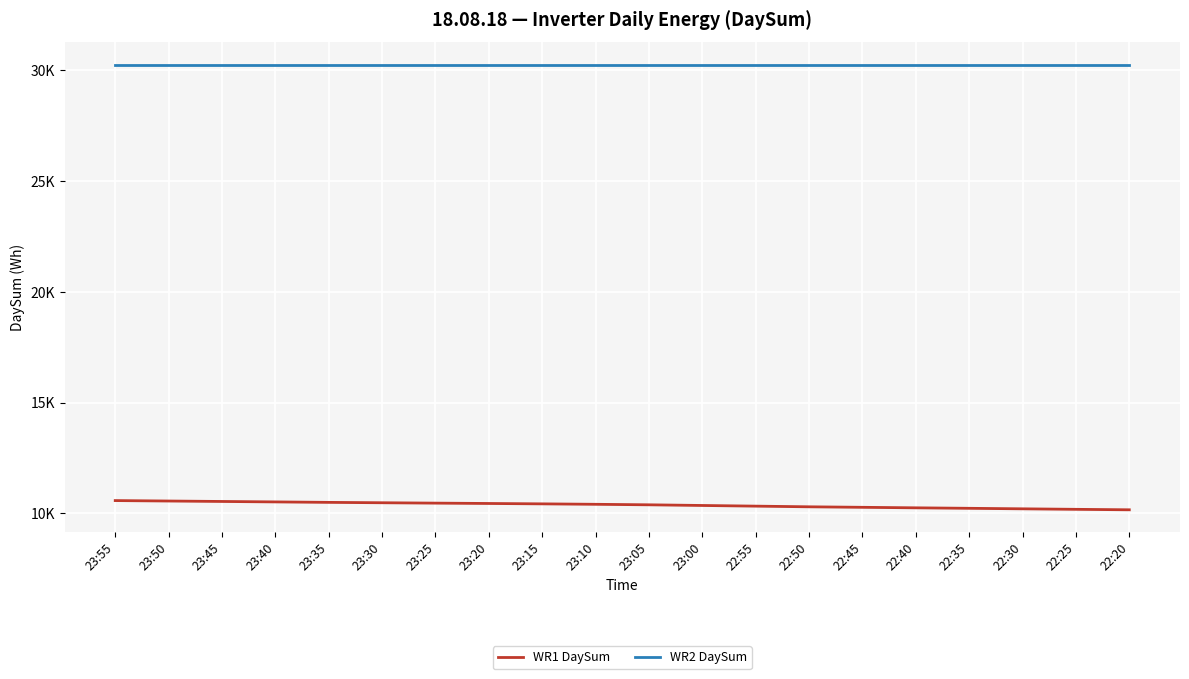

At which label is WR1 DaySum closest to 10374?

23:00